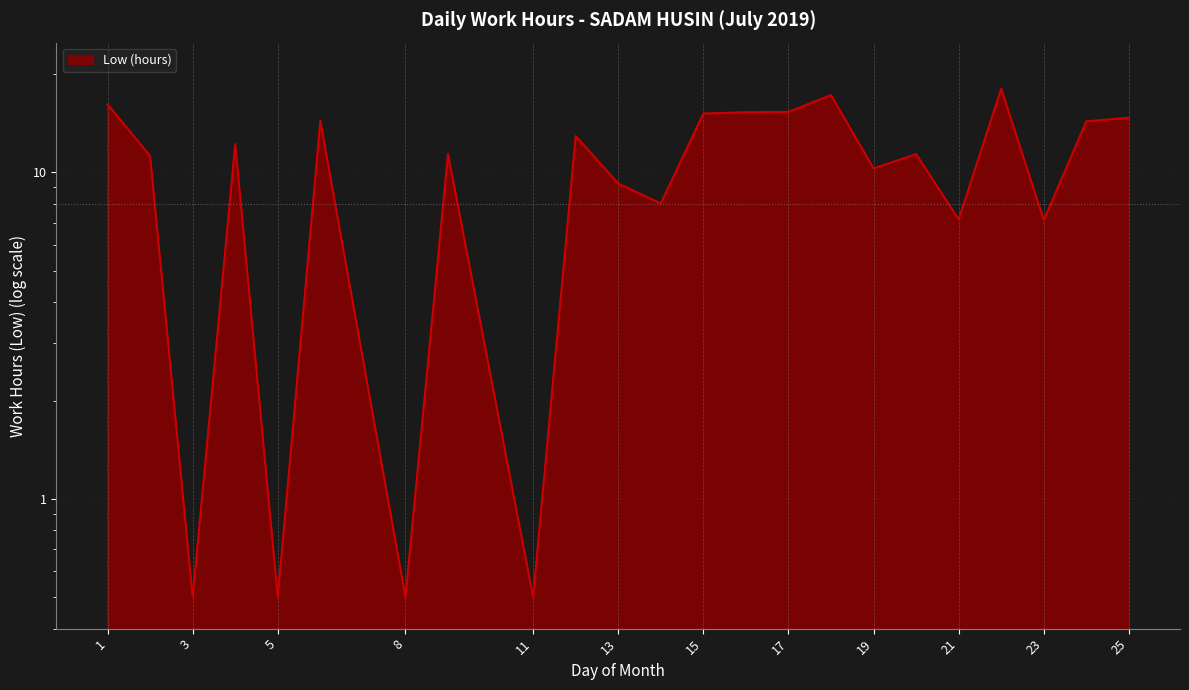

What is the value of the 15th point from the left?

15.3